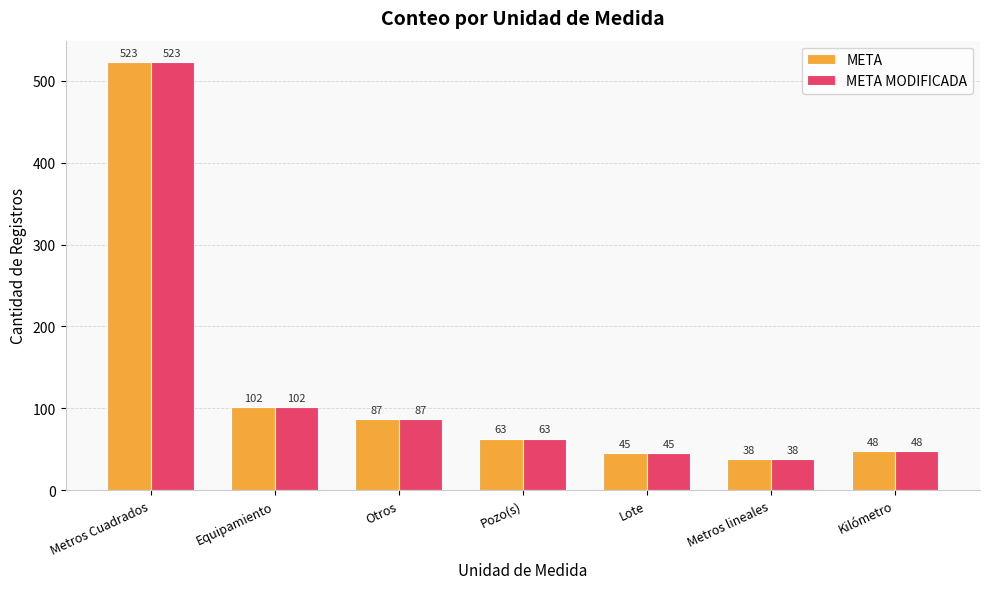

The META MODIFICADA series shows 38 at Metros lineales. True or false?

True